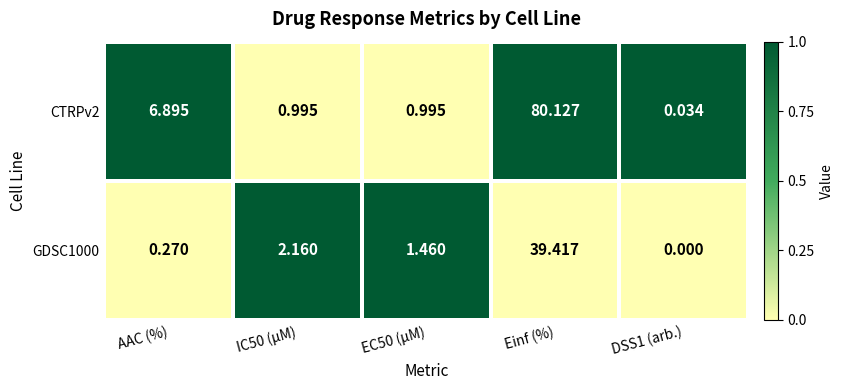

How many data points does each series have?

5